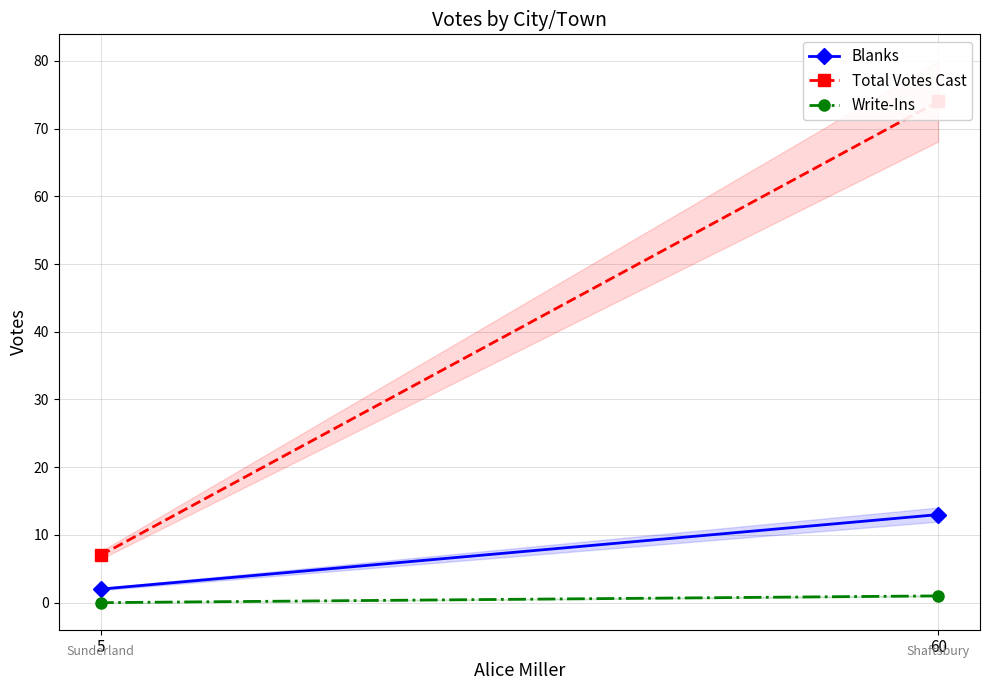

Is it true that Total Votes Cast equals 74 at 60?

True